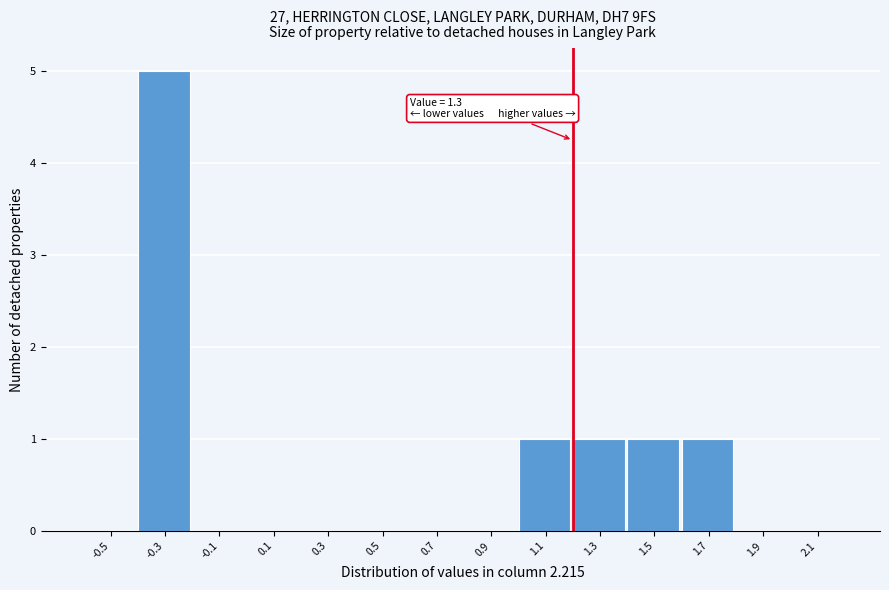

Reading right to left, list all the values displayed in this chart.

2.1=0	1.9=0	1.7=1	1.5=1	1.3=1	1.1=1	0.9=0	0.7=0	0.5=0	0.3=0	0.1=0	-0.1=0	-0.3=5	-0.5=0